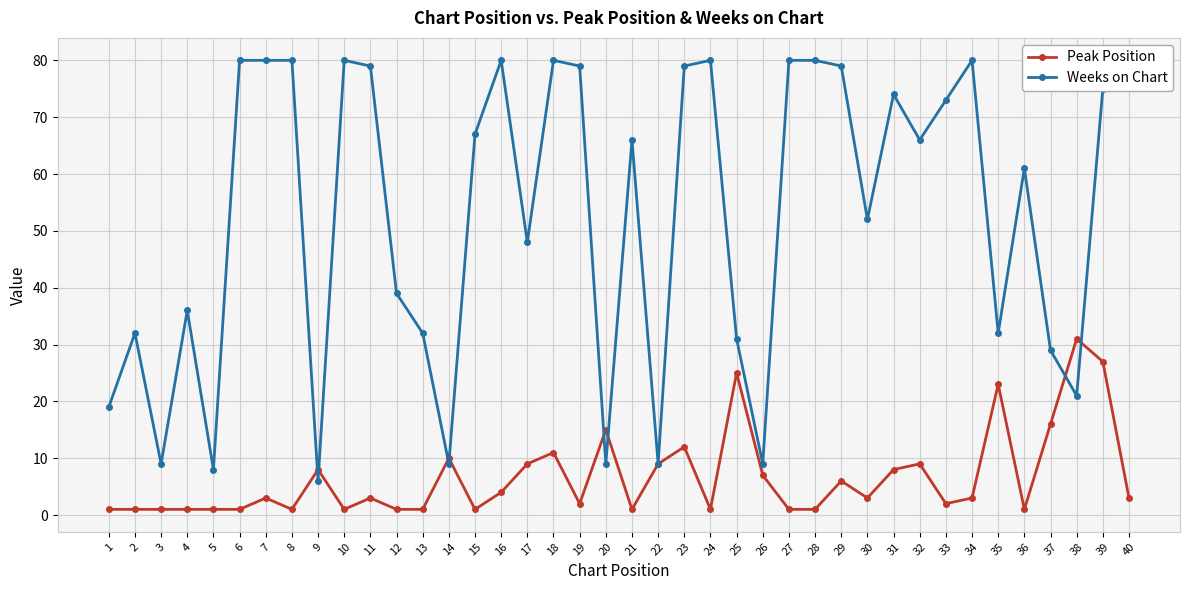

At which label is Weeks on Chart closest to 43?

12